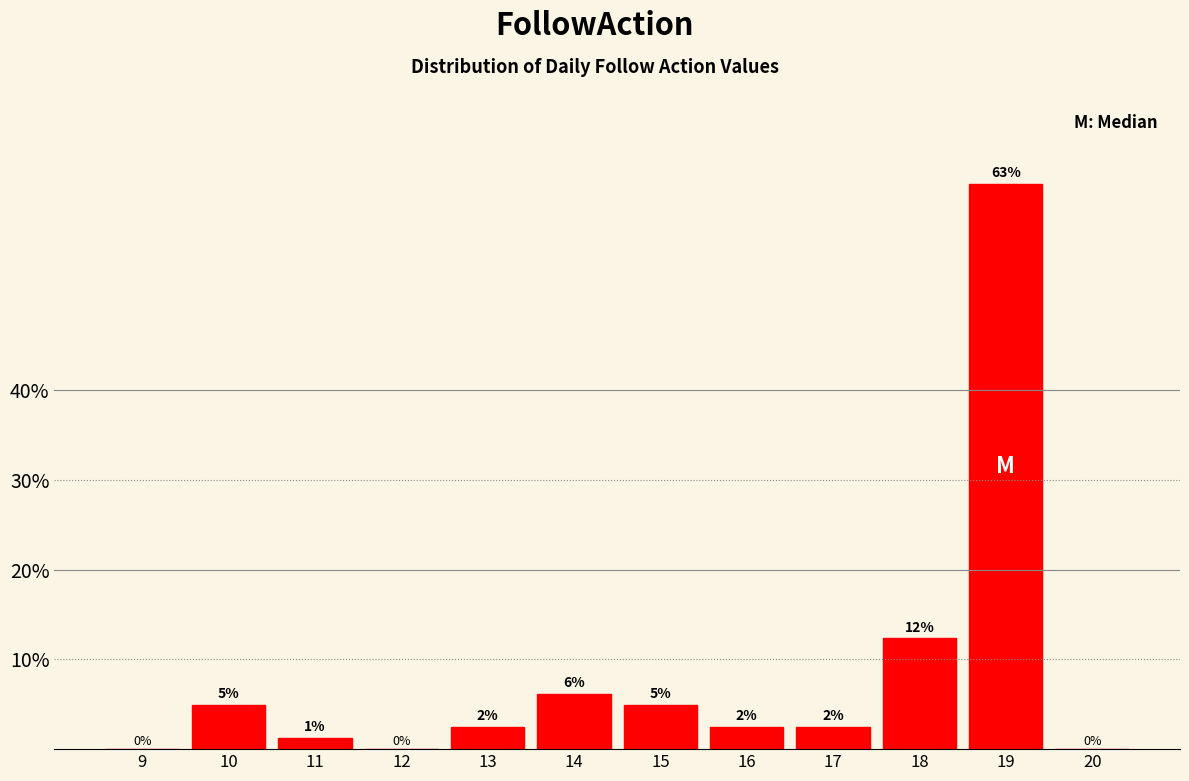

Are the bars horizontal?

No